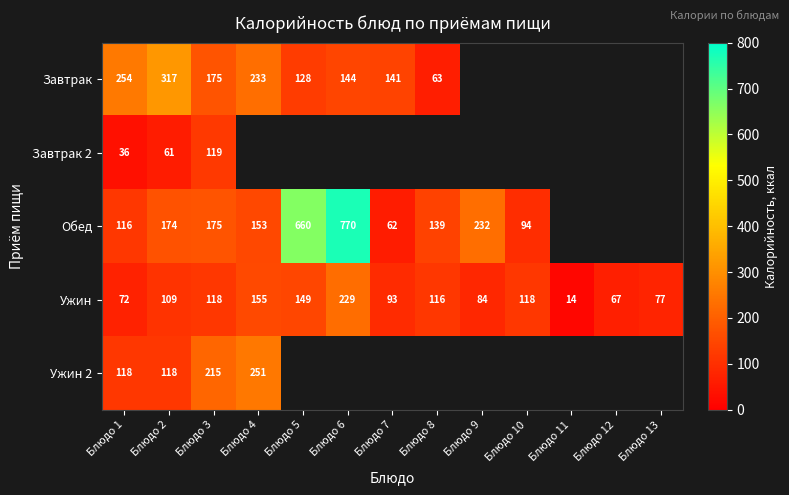

What is the approximate value of Ужин at Блюдо 13?

77